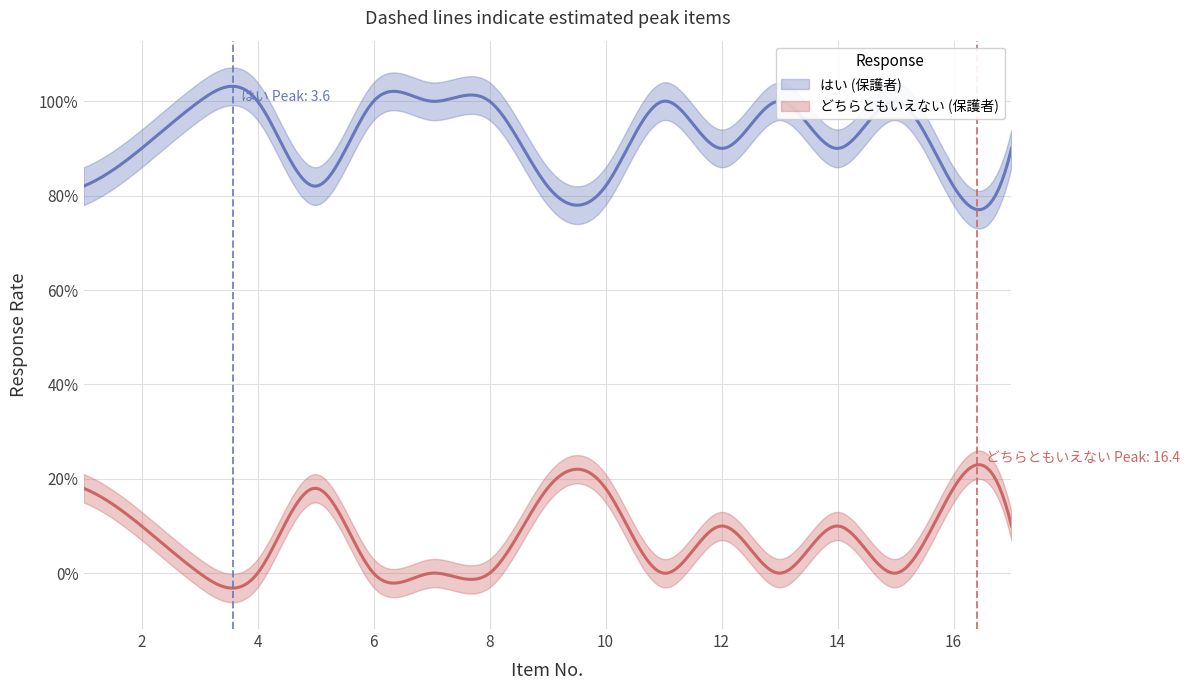

Between 5 and 12, which series saw the biggest shift?

はい (保護者)